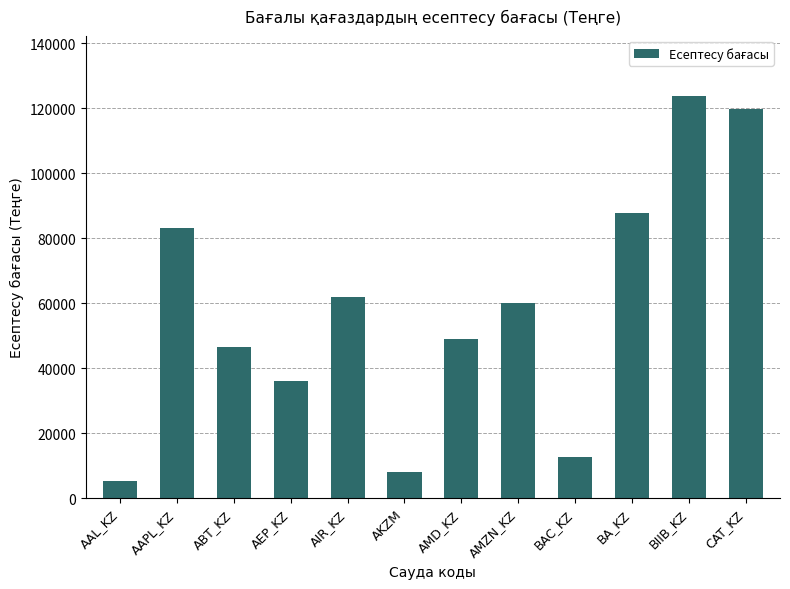

True or false: the data shows 205062.4 at BIIB_KZ.

False